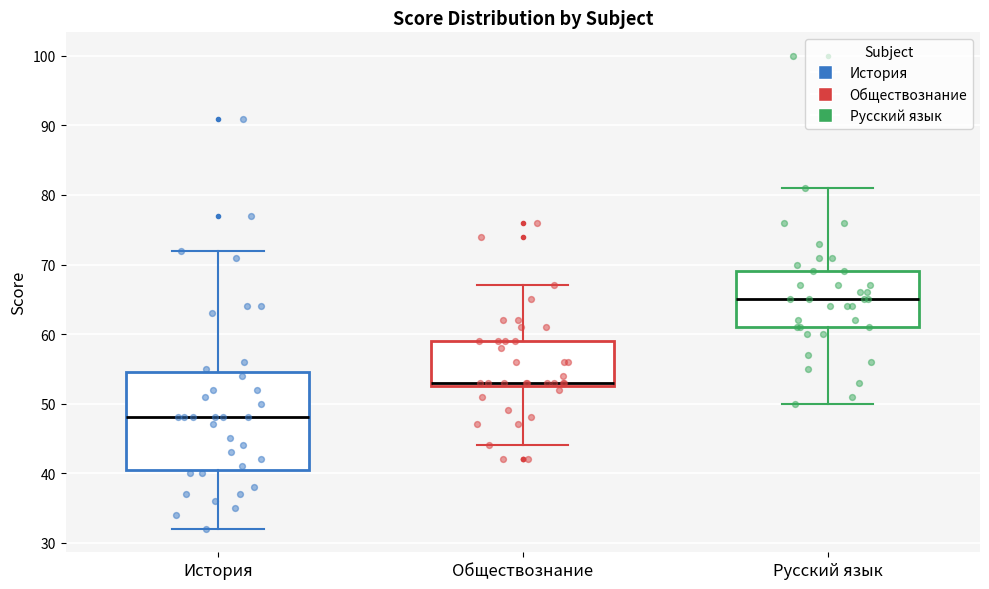

Reading left to right, read every box against the y-axis: the position of its median line, the range the box covers, and the ends of its whiskers. The values are not printed on the chart, so give them approximately, as read against the axis.

История: median 48, box 41 to 55, whiskers 32 to 72
Обществознание: median 53 (just above the box's lower edge), box 53 to 59, whiskers 44 to 67
Русский язык: median 65, box 61 to 69, whiskers 50 to 81